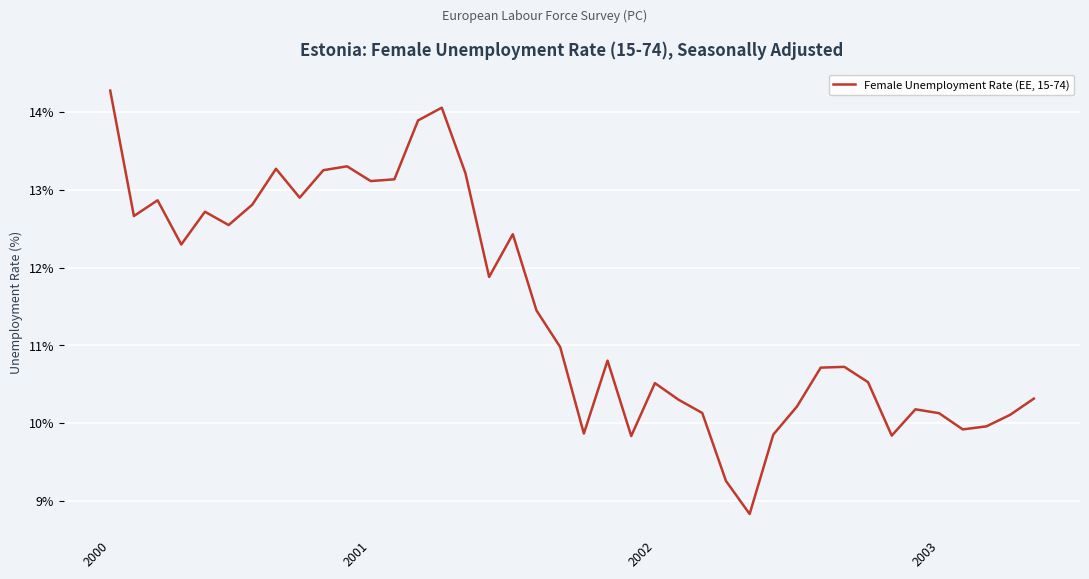

What is the maximum value shown in the chart?

14.3